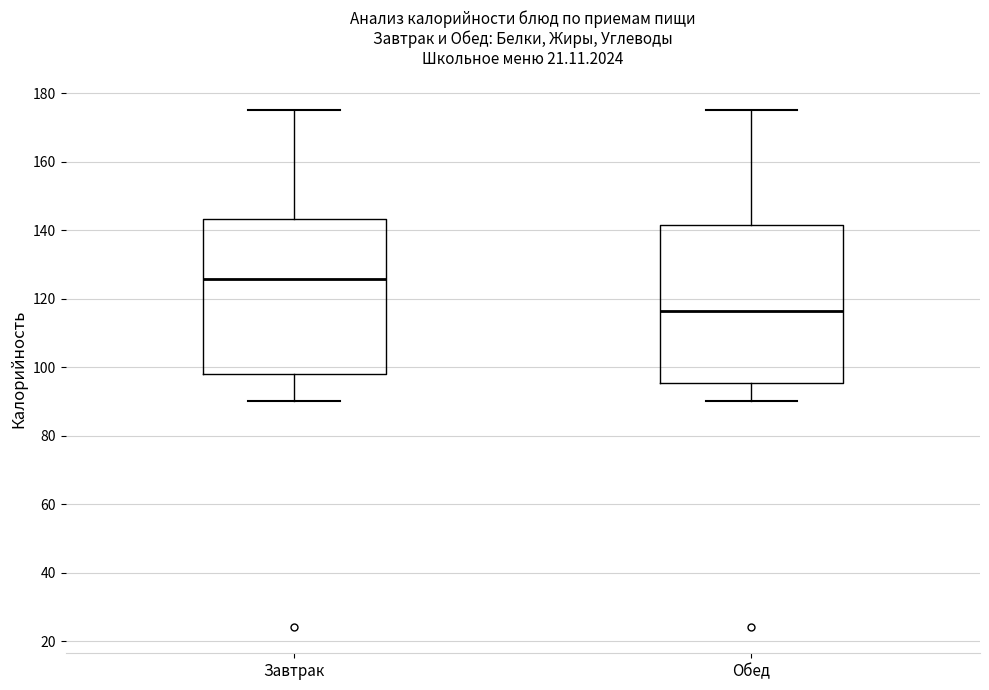

Reading left to right, transcribe this box plot: for each box, give where its median line is, the range the box spans, and where its two whiskers end, as read against the y-axis. The values are not printed on the chart, so give them approximately, as read against the axis.

Завтрак: median 126, box 98 to 144, whiskers 90 to 176
Обед: median 116, box 96 to 142, whiskers 90 to 176